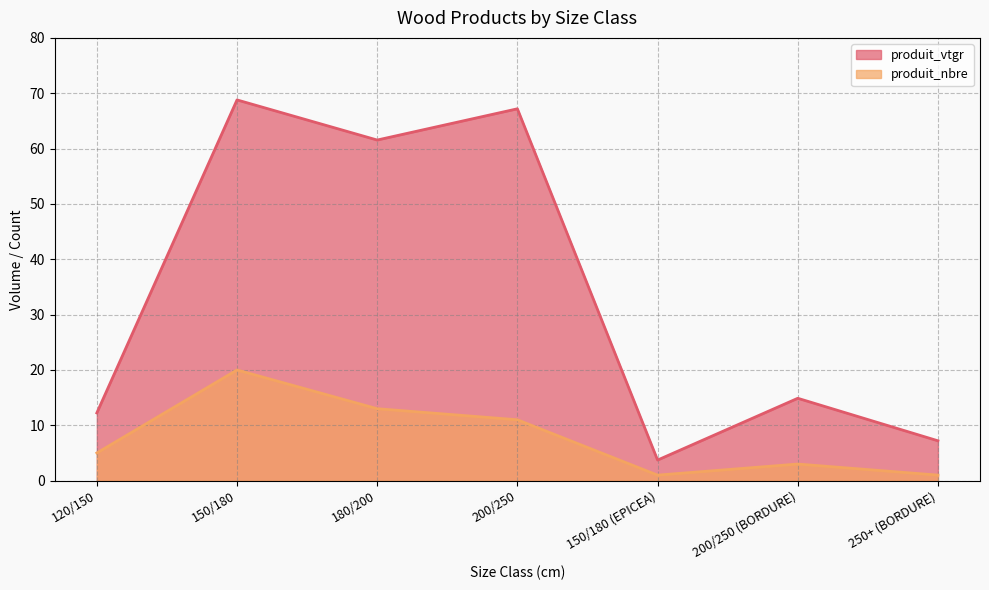

True or false: produit_nbre and produit_vtgr cross at least once.

False